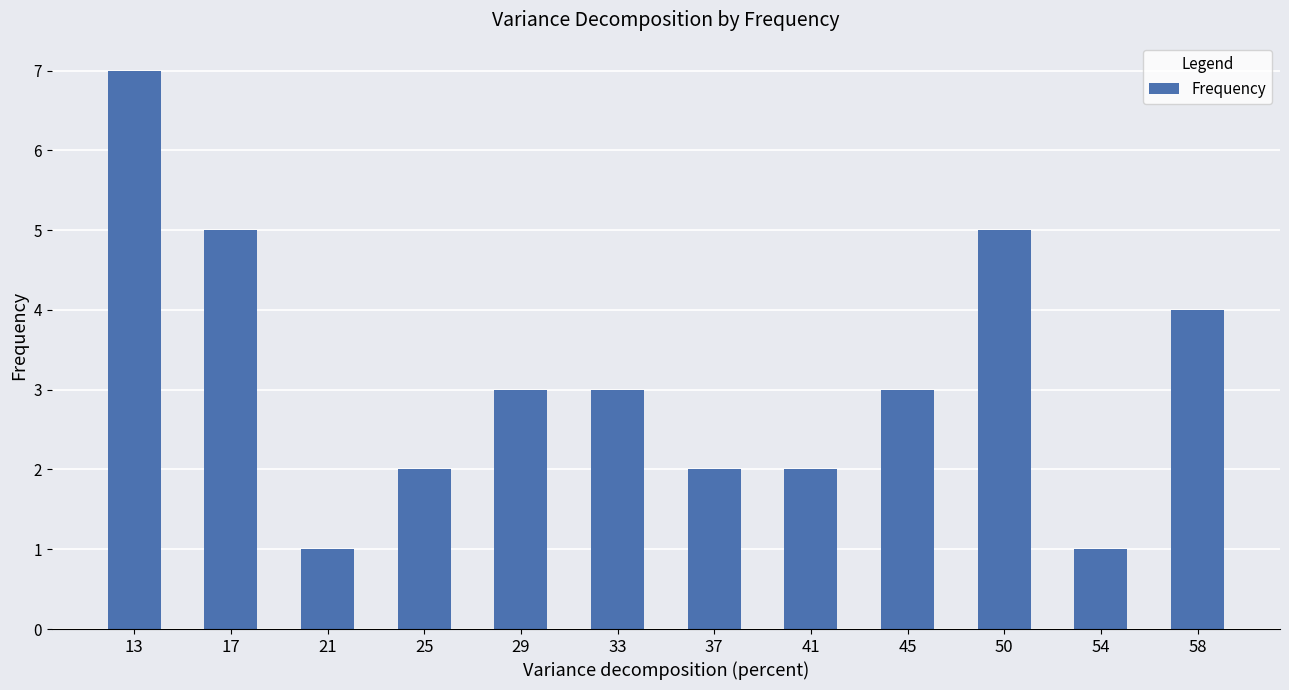

What is the ratio of the value at 45 to the value at 17?

0.6